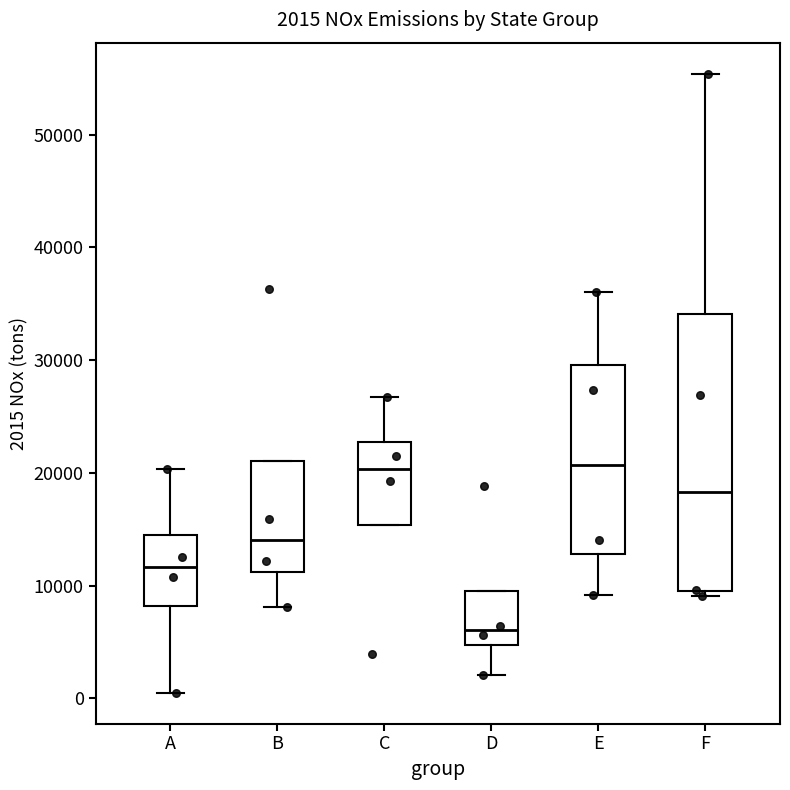

Which box is the tallest, from its lower edge to its upper edge?

F